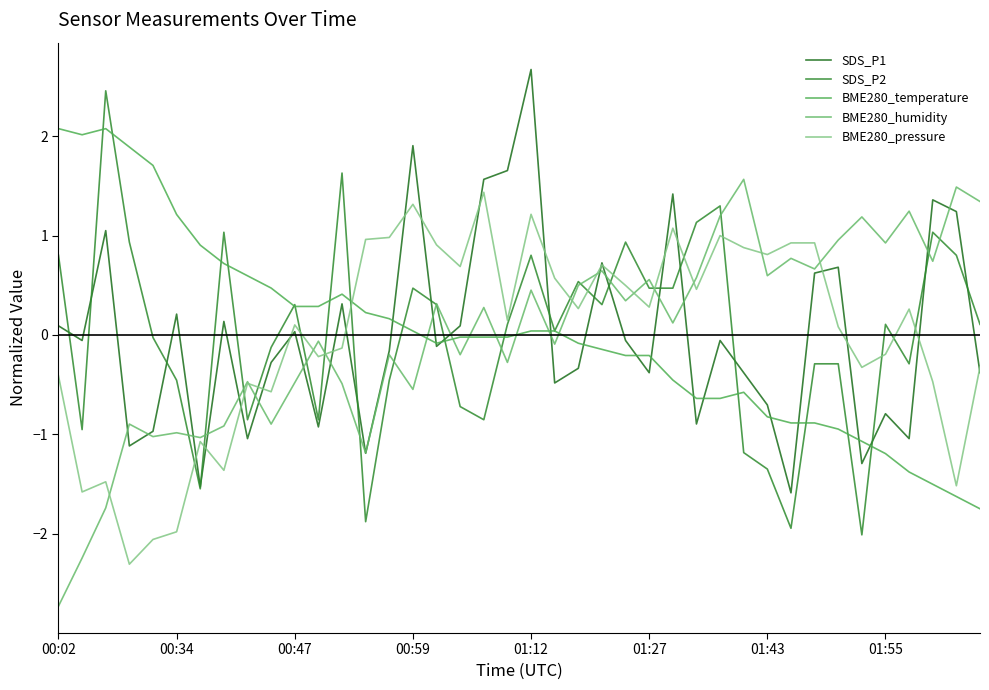

How many lines are shown in the chart?

5